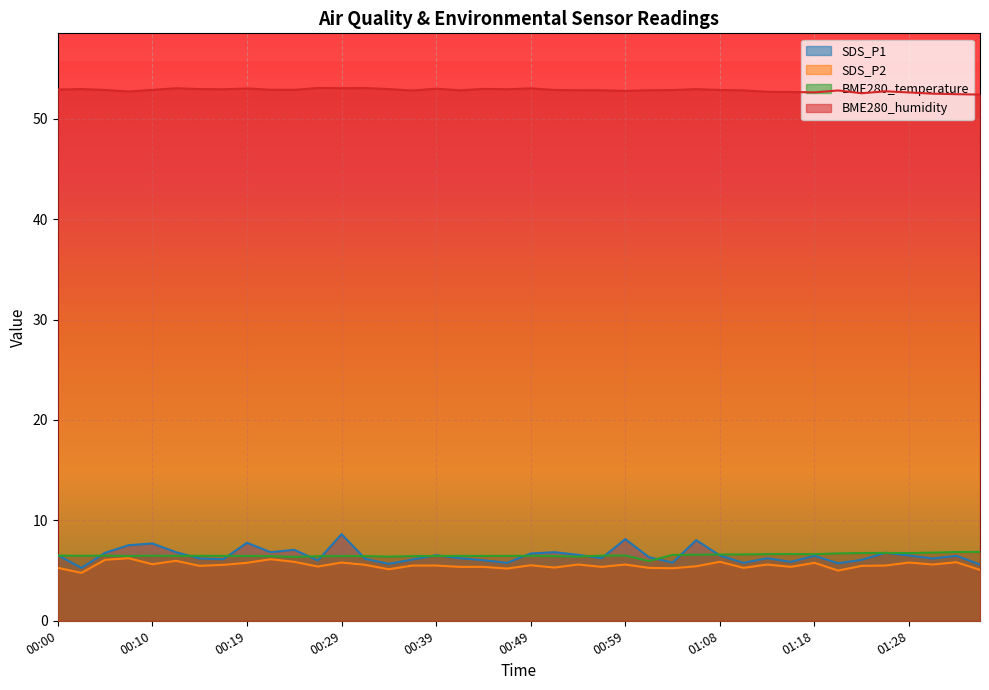

What is the minimum value shown in the chart?

4.8